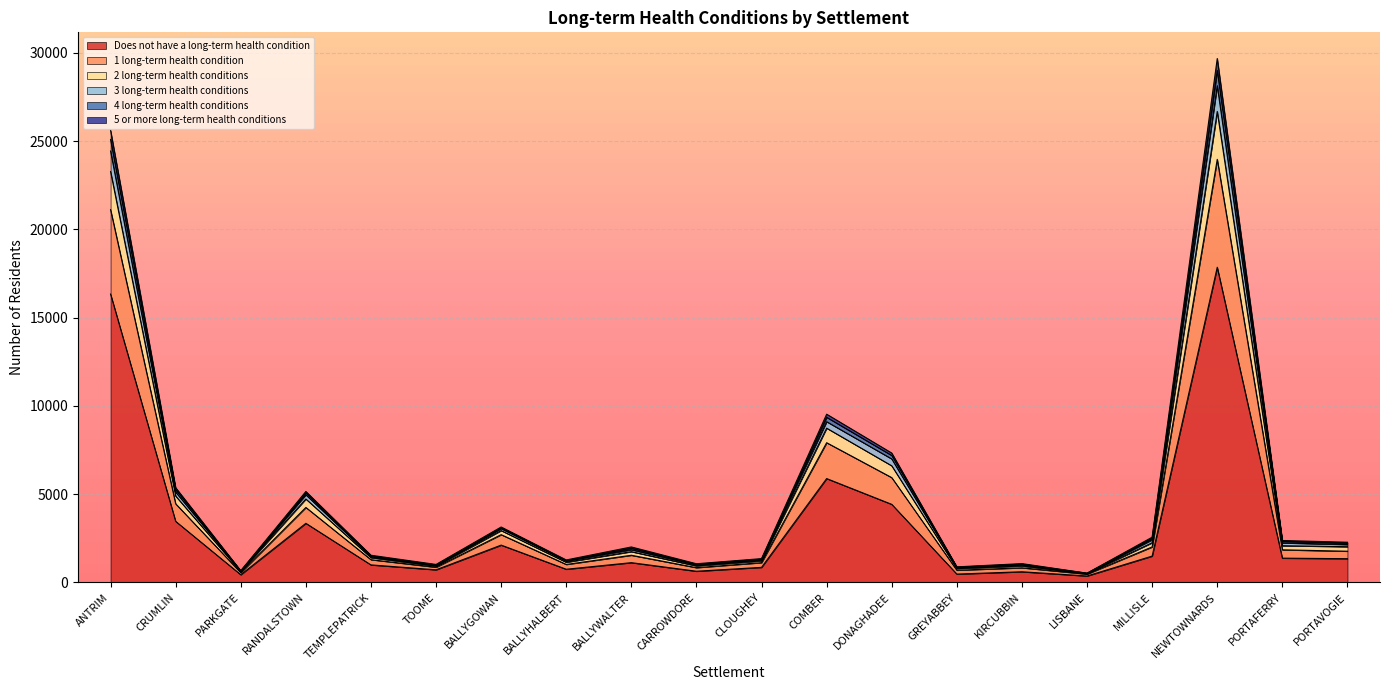

At which label does Does not have a long-term health condition reach its peak?

NEWTOWNARDS